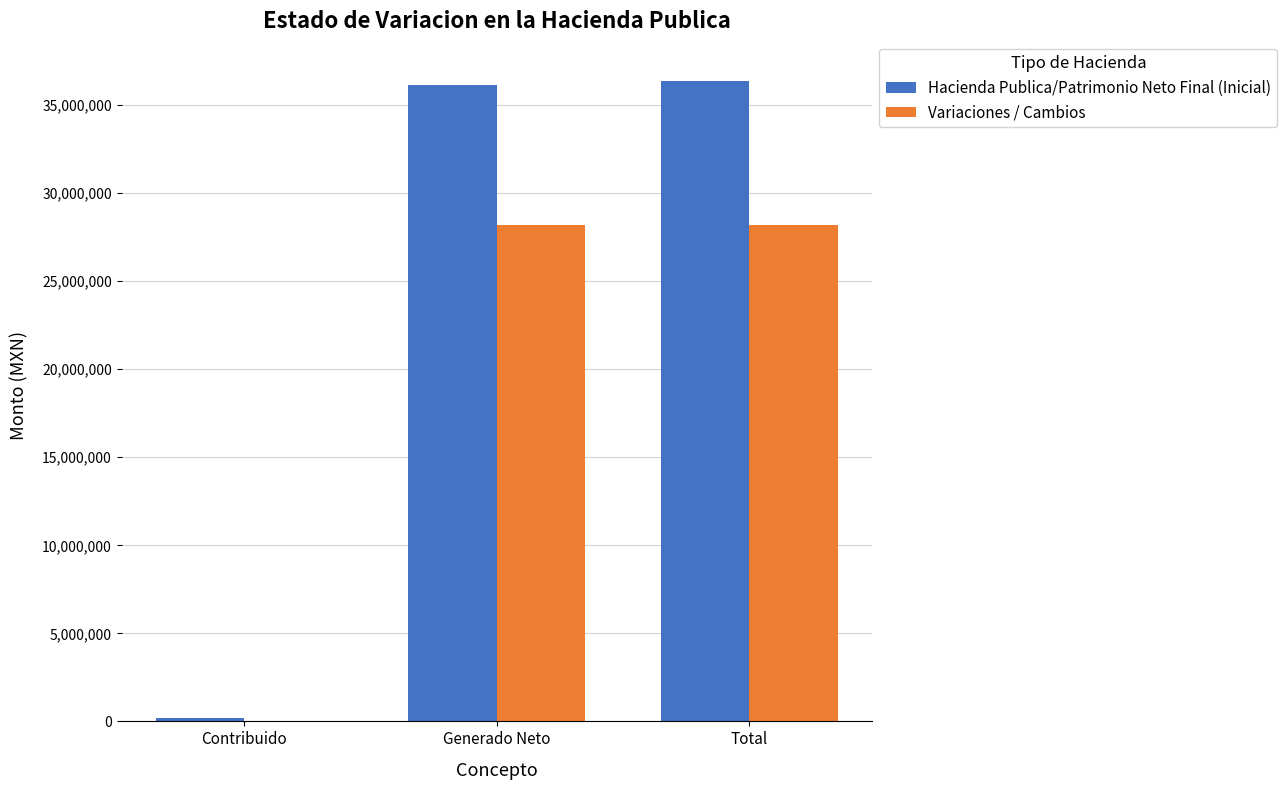

The value of Variaciones / Cambios at Contribuido is 0.0. True or false?

True